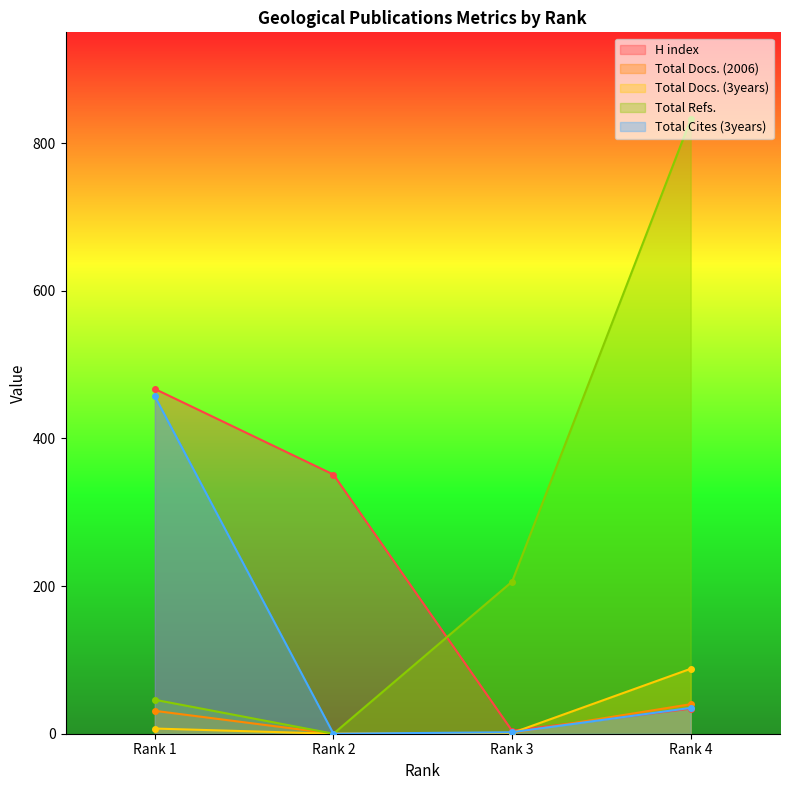

List the series in order of their peak value, highest first.

Total Refs., H index, Total Cites (3years), Total Docs. (3years), Total Docs. (2006)